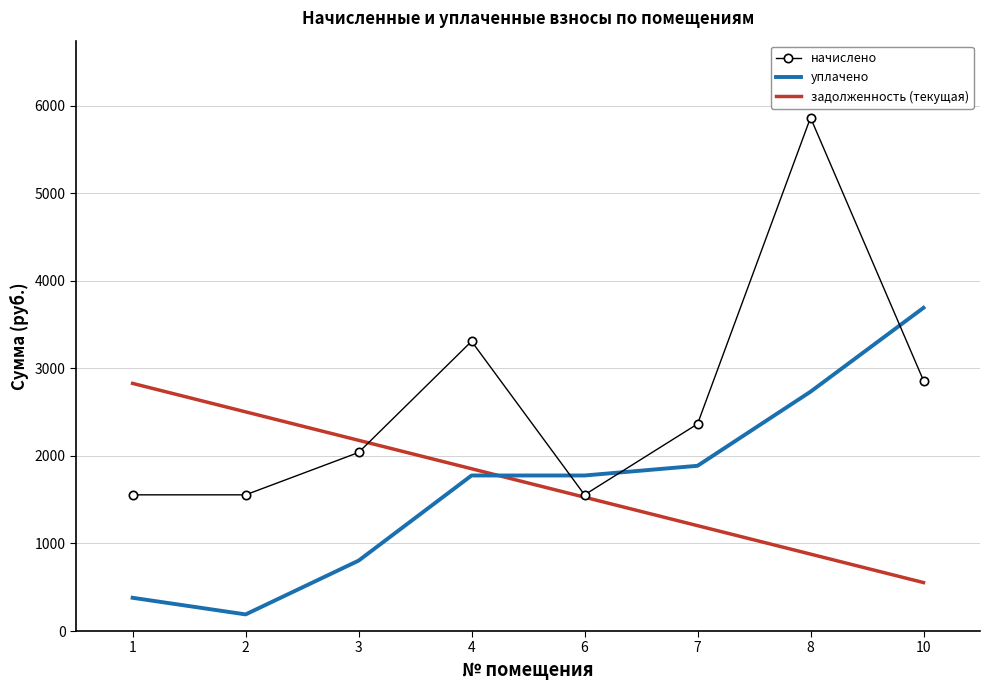

Between which two adjacent categories do начислено and уплачено first intersect?

4 and 6